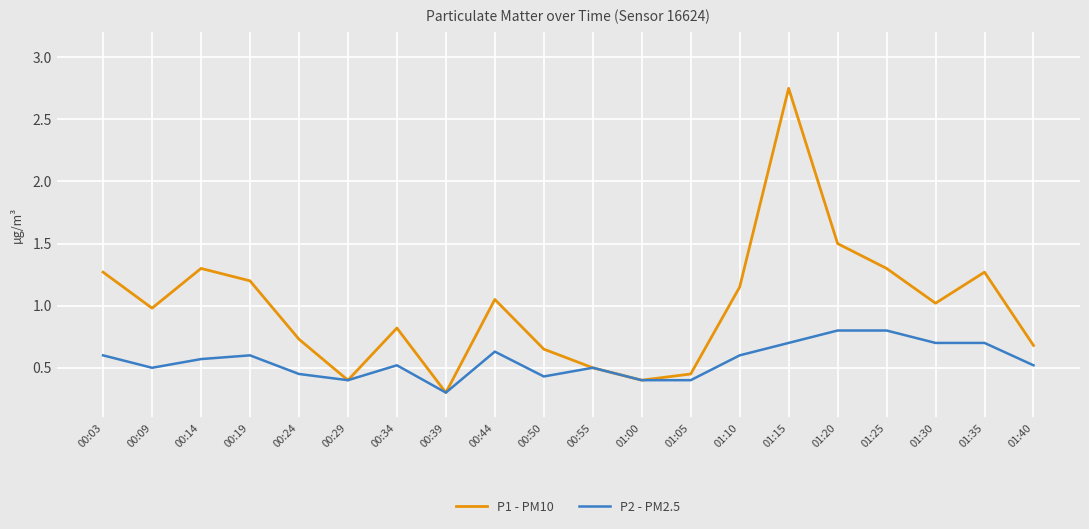

The value of P1 - PM10 at 01:25 is 1.3. True or false?

True